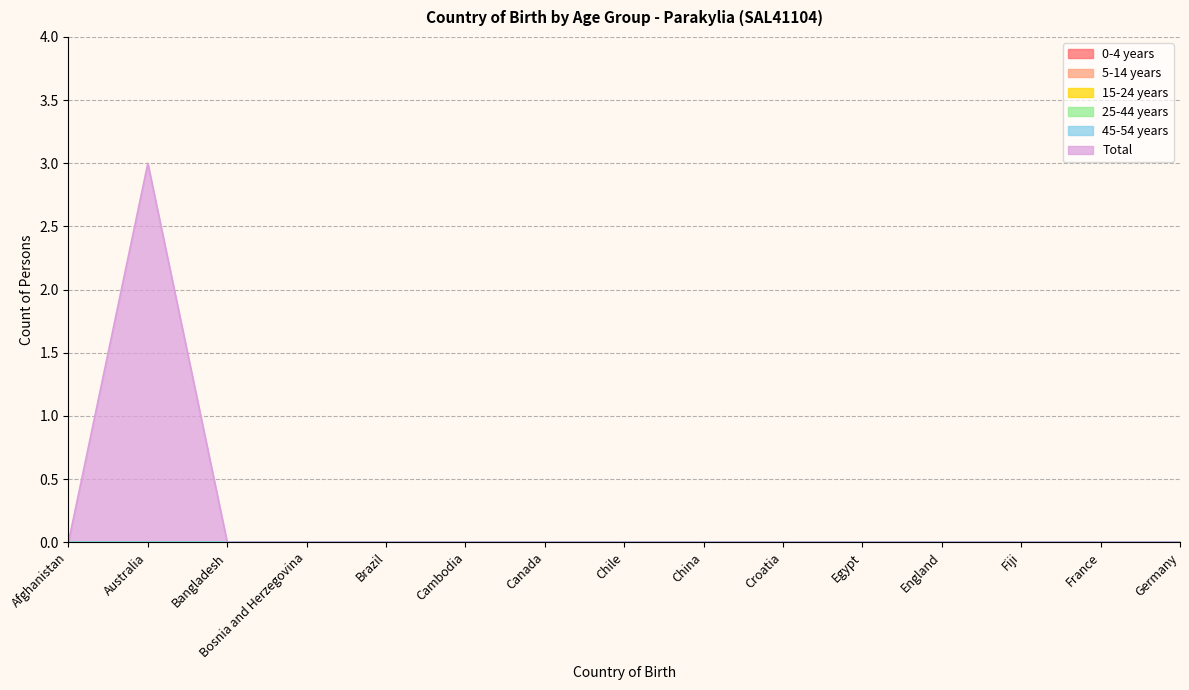

Is it true that 15-24 years equals 0 at Chile?

True